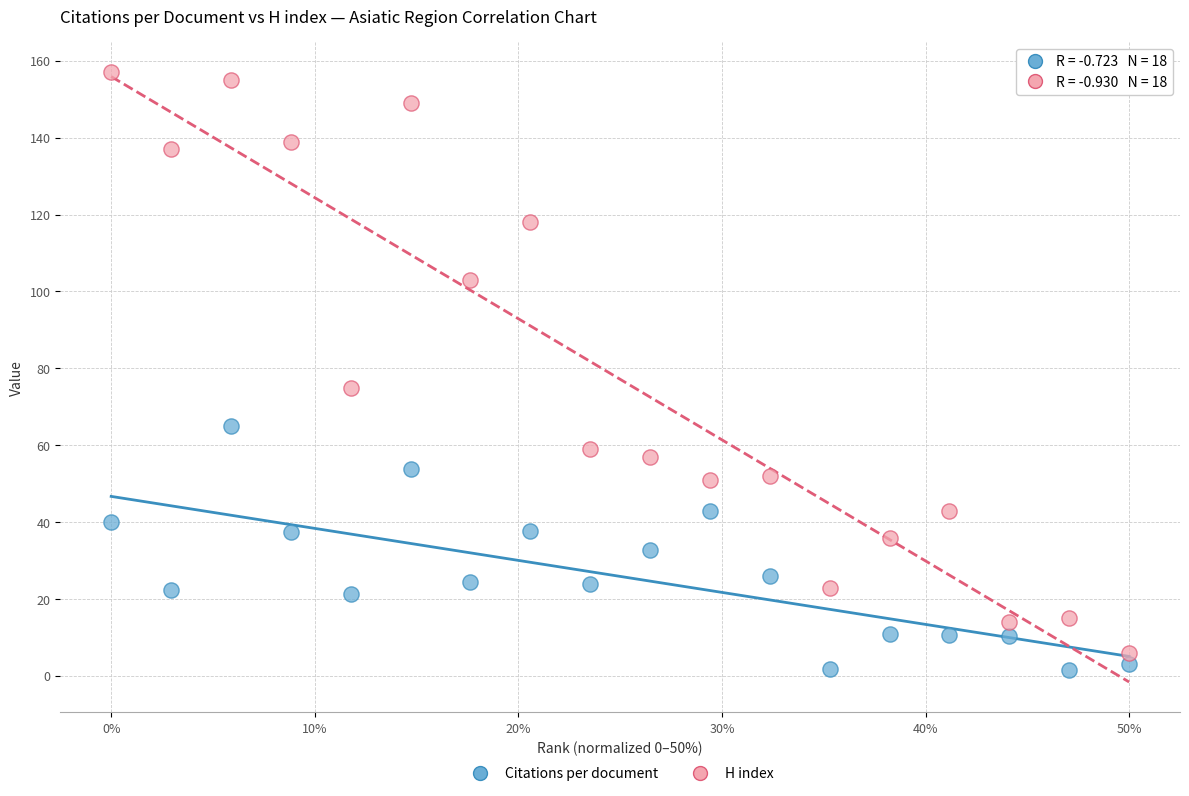

Which series reaches the maximum Y coordinate?

H index